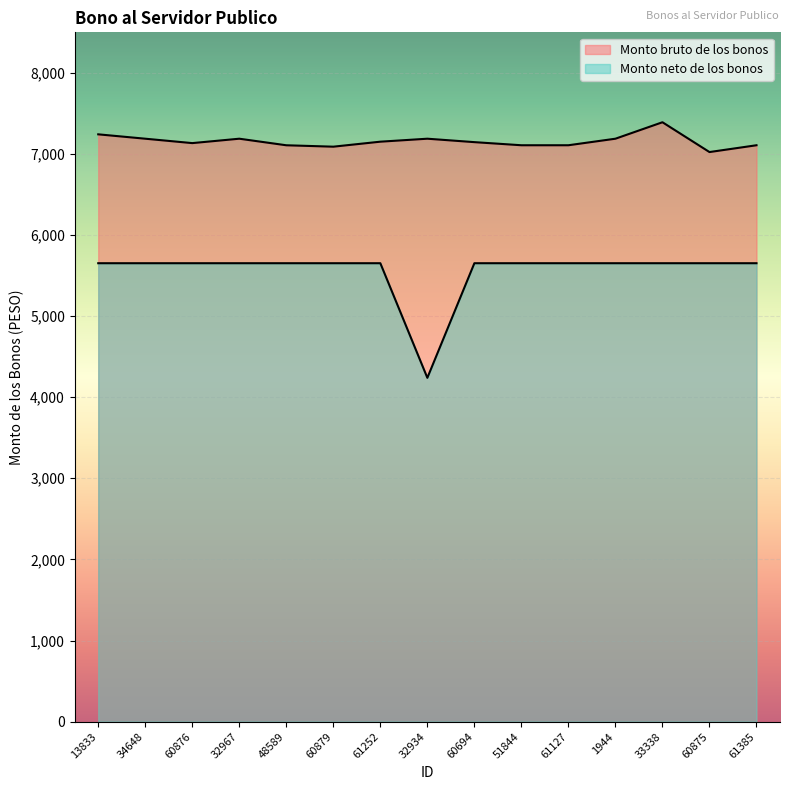

How many lines are shown in the chart?

2